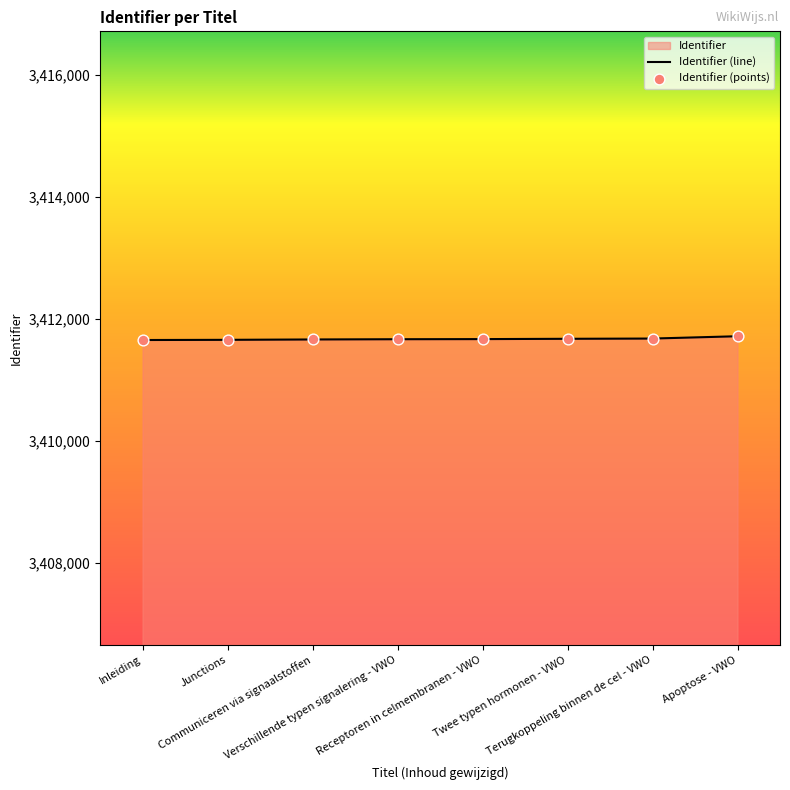

Which series reaches the minimum Y coordinate?

Identifier (line)